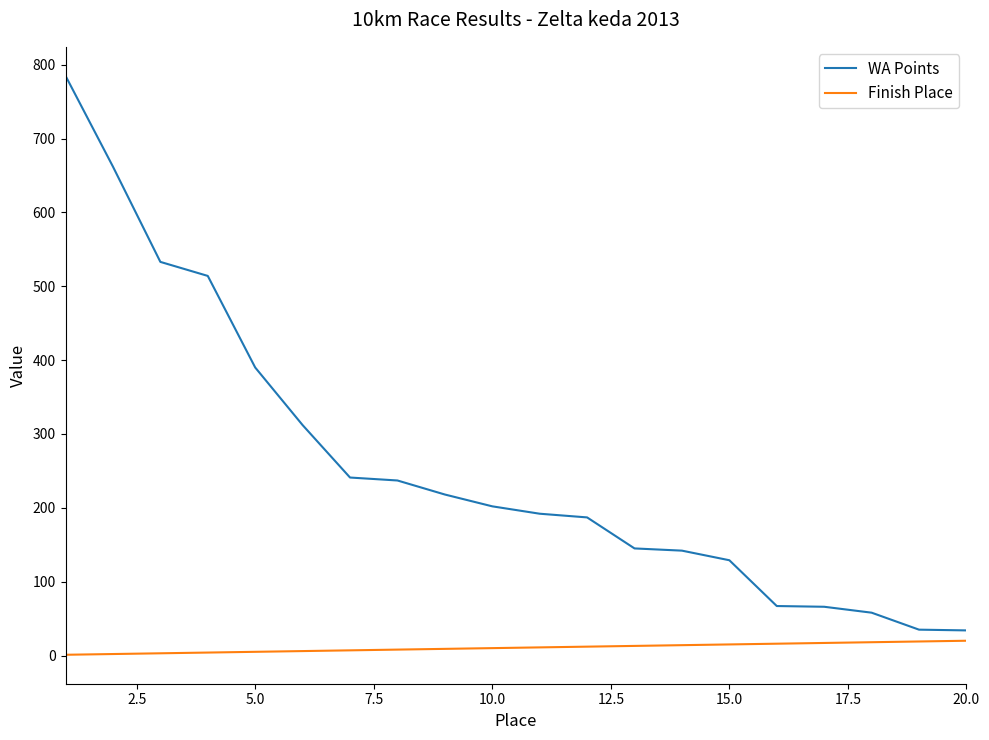

Which series has the widest spread of values?

WA Points